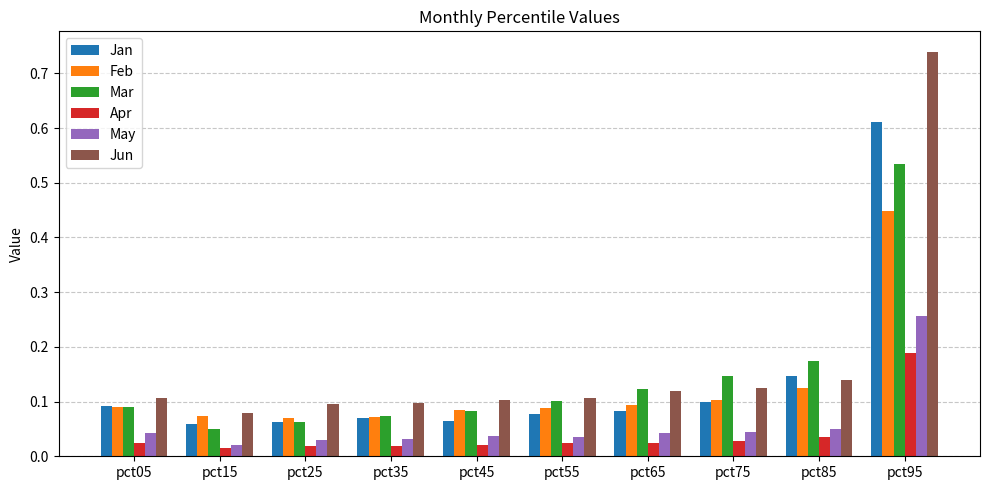

At how many categories does at least one series exceed 0?

10